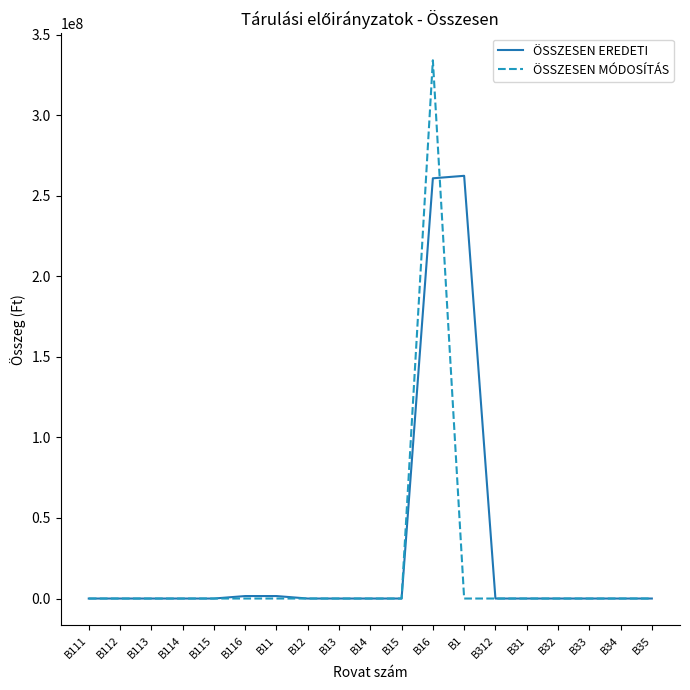

Reading left to right, extract all data points from this chart.

ÖSSZESEN EREDETI: B111=0	B112=0	B113=0	B114=0	B115=0	B116=1538692	B11=1538692	B12=0	B13=0	B14=0	B15=0	B16=260798708	B1=262337400	B312=0	B31=0	B32=0	B33=0	B34=0	B35=0
ÖSSZESEN MÓDOSÍTÁS: B111=0	B112=0	B113=0	B114=0	B115=0	B116=0	B11=0	B12=0	B13=0	B14=0	B15=0	B16=334046076	B1=0	B312=0	B31=0	B32=0	B33=0	B34=0	B35=0